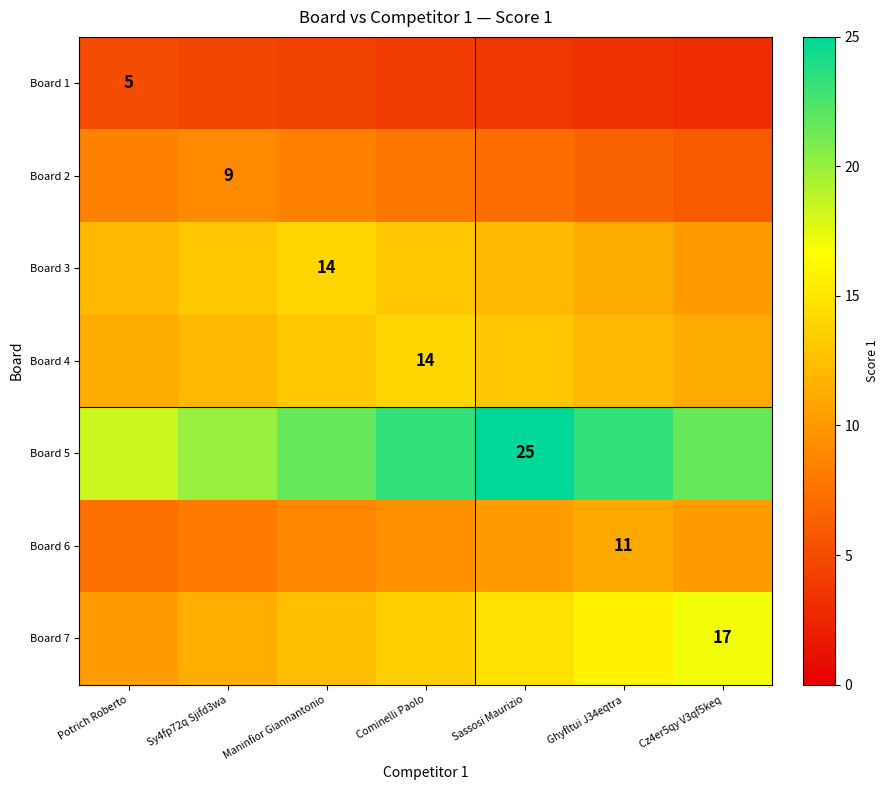

What is the total value across all series at Sassosi Maurizio?

86.1